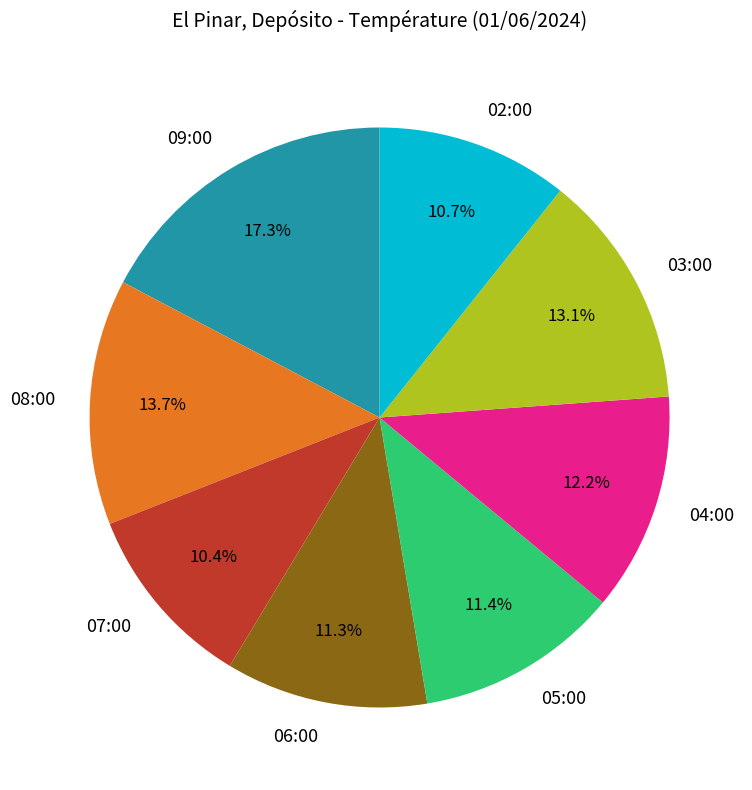

Does 05:00 account for over 50% of the chart?

No